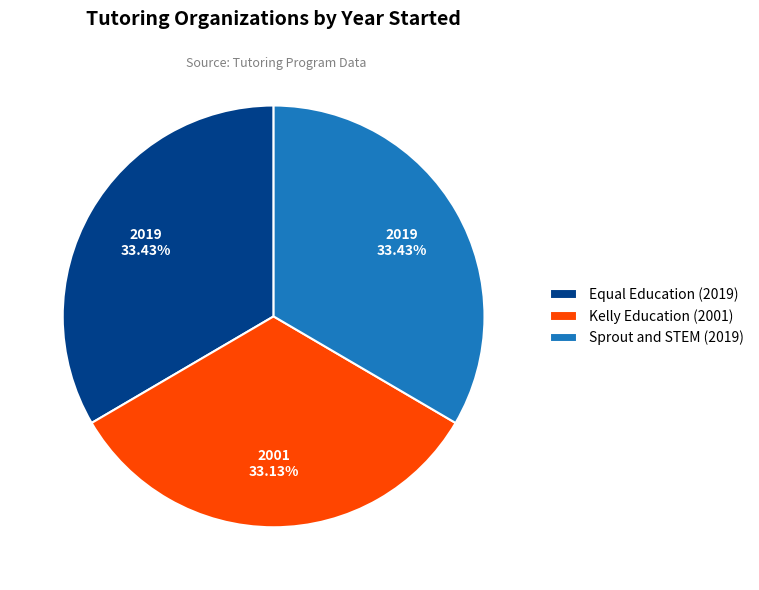

What is the ratio of the value at Equal Education (2019) to the value at Kelly Education (2001)?

1.0